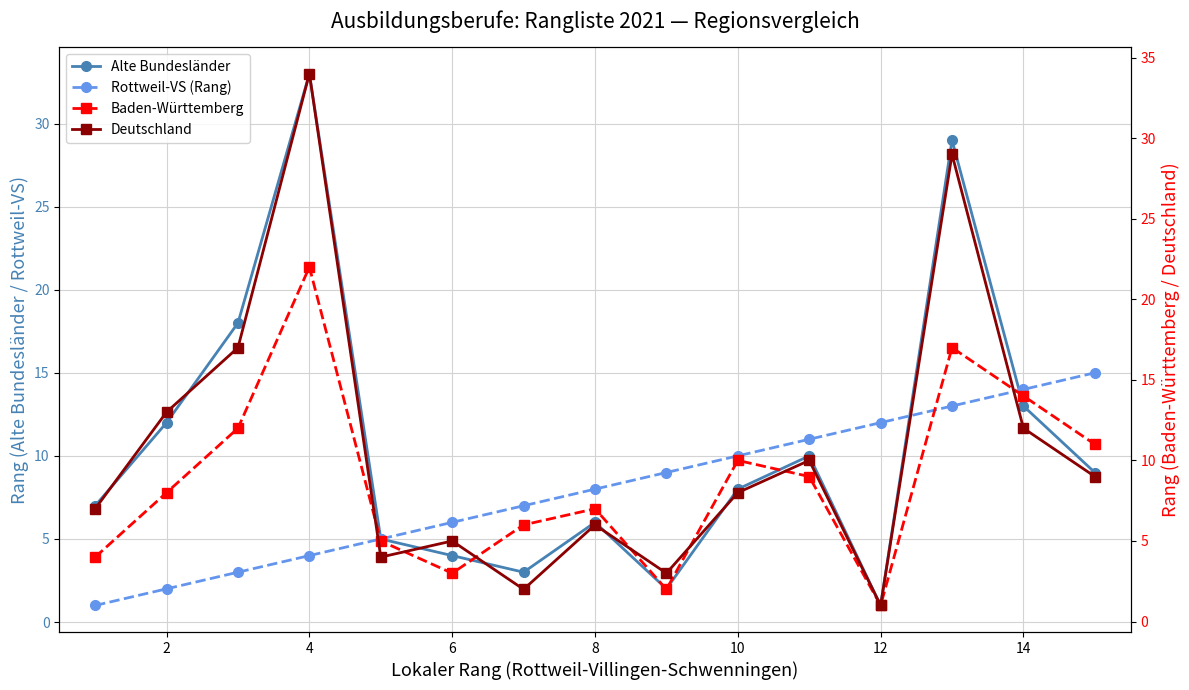

What is the difference between the maximum and minimum values in the Deutschland series?

33